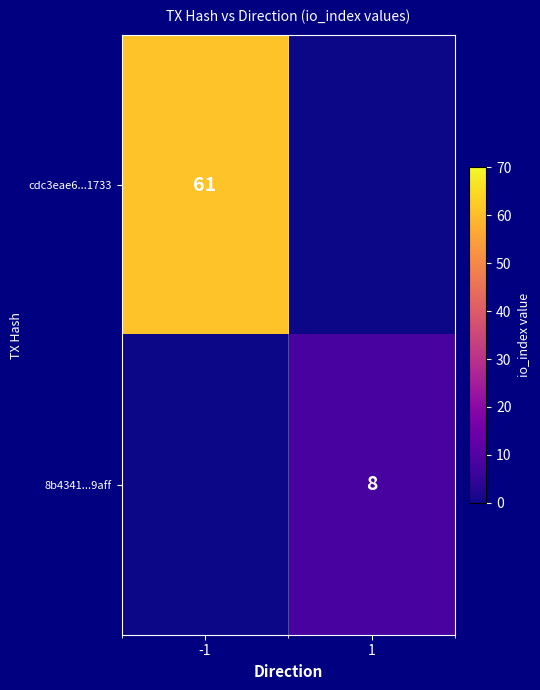

At how many categories does at least one series exceed 2?

2